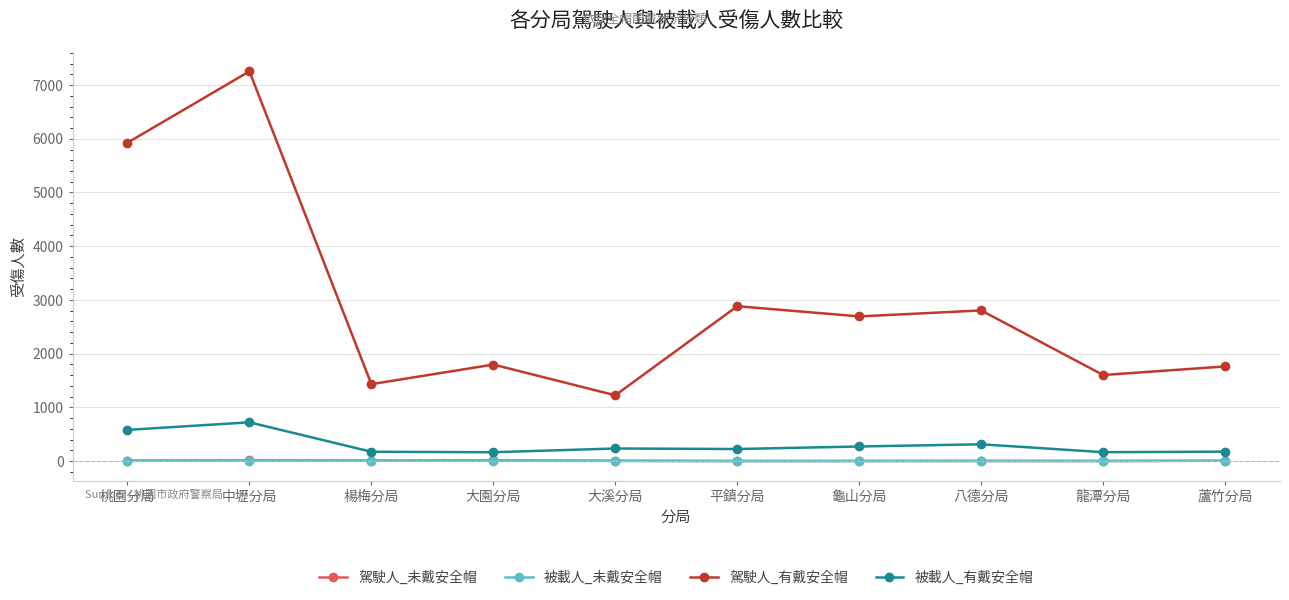

Is the value of 被載人_有戴安全帽 at 大園分局 greater than the value of 駕駛人_未戴安全帽 at 八德分局?

Yes